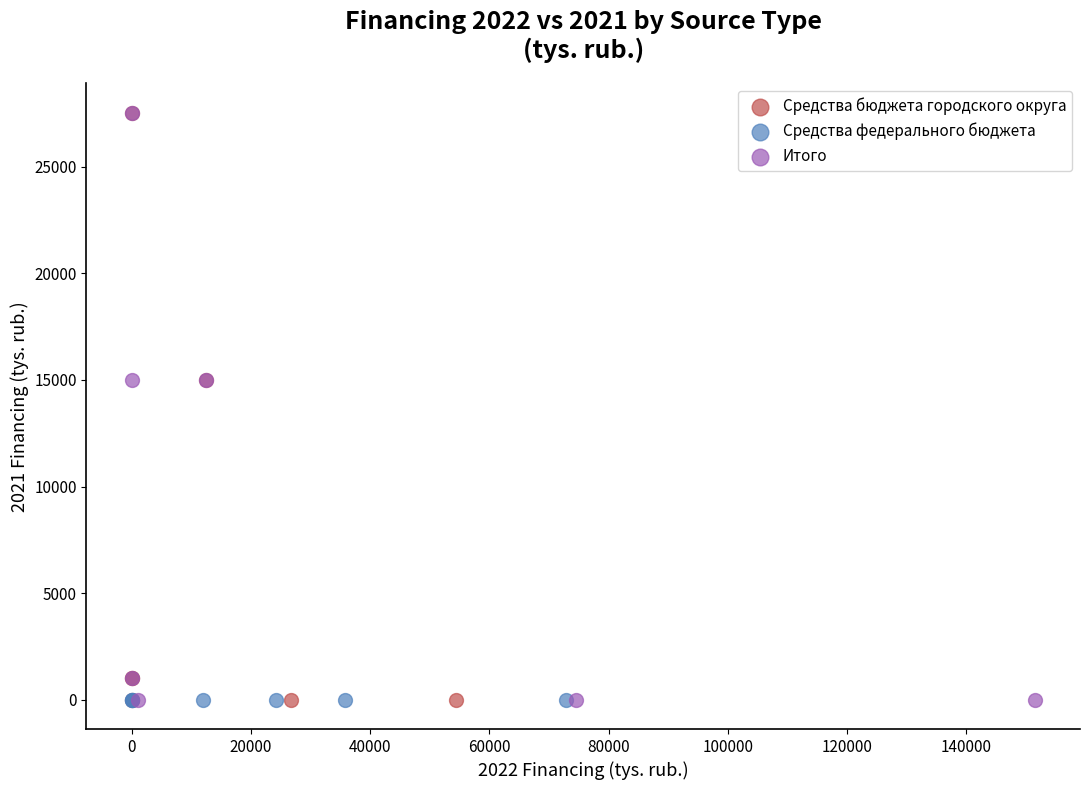

What are all the series names shown in the legend?

Средства бюджета городского округа, Средства федерального бюджета, Итого